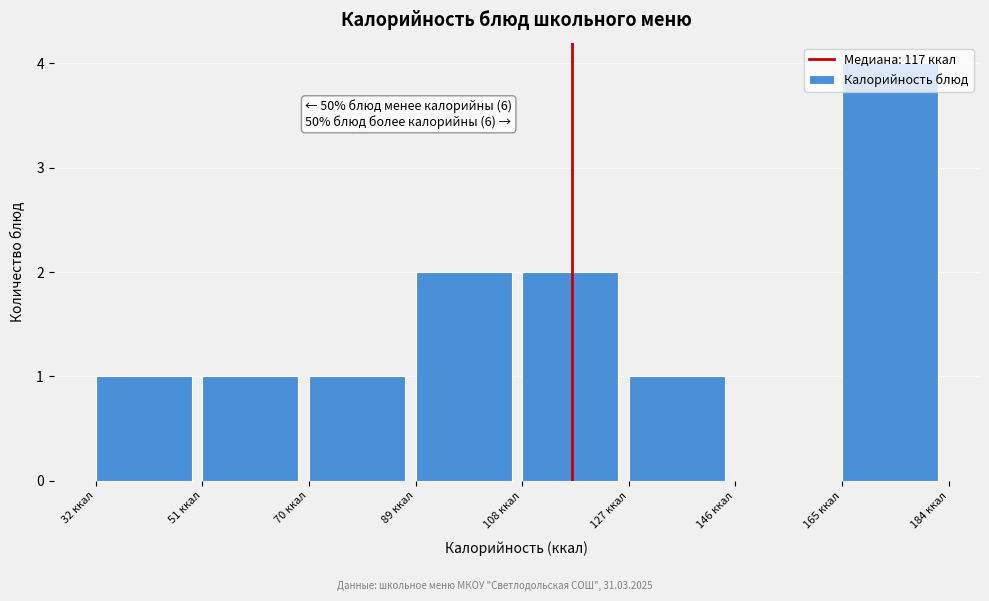

Which range on the x-axis has the tallest bar?

166 to 184